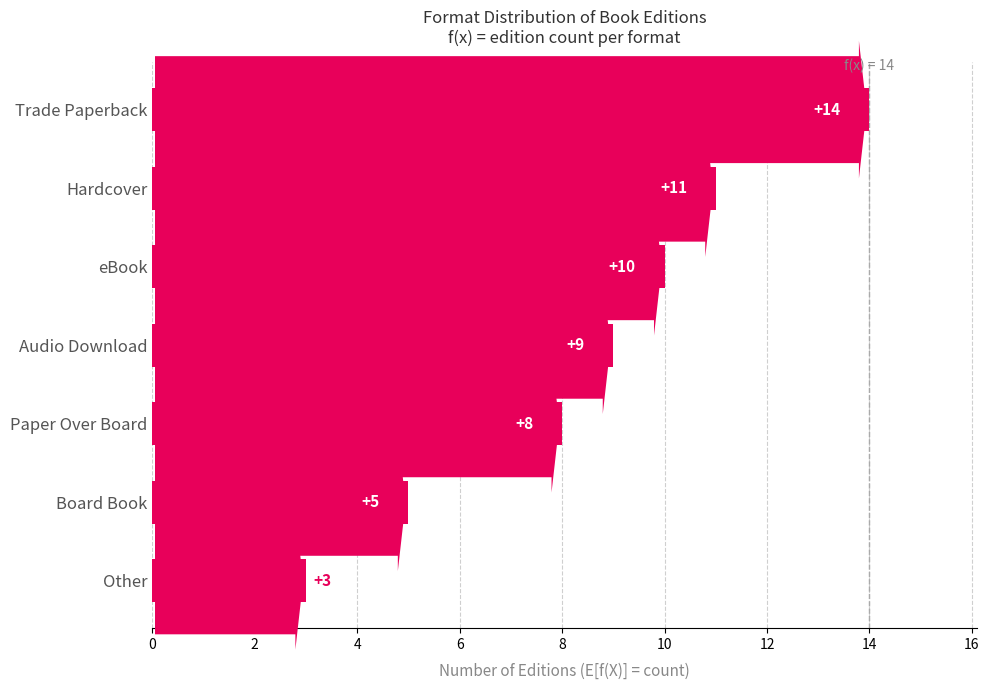

What is the difference between the maximum and minimum values?

11